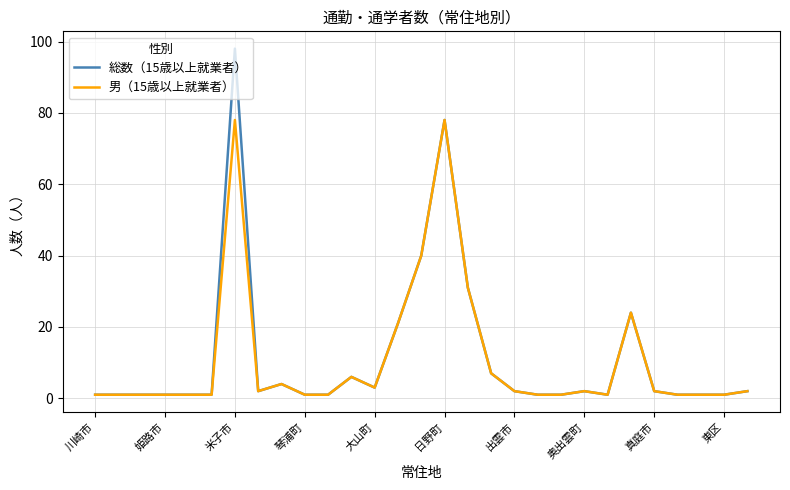

Which series has the widest spread of values?

総数（15歳以上就業者）